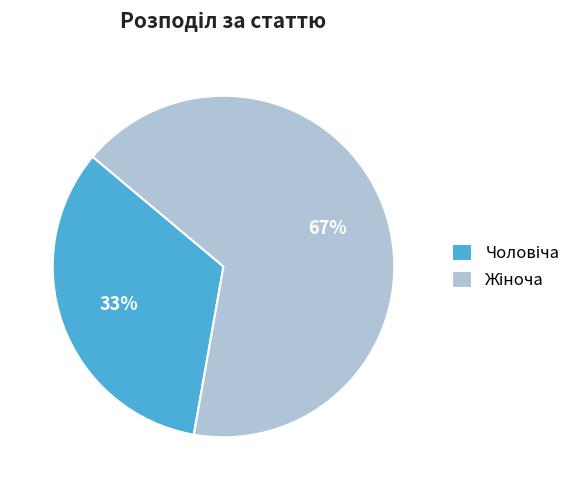

To the nearest percent, what is the average slice percentage?

50%